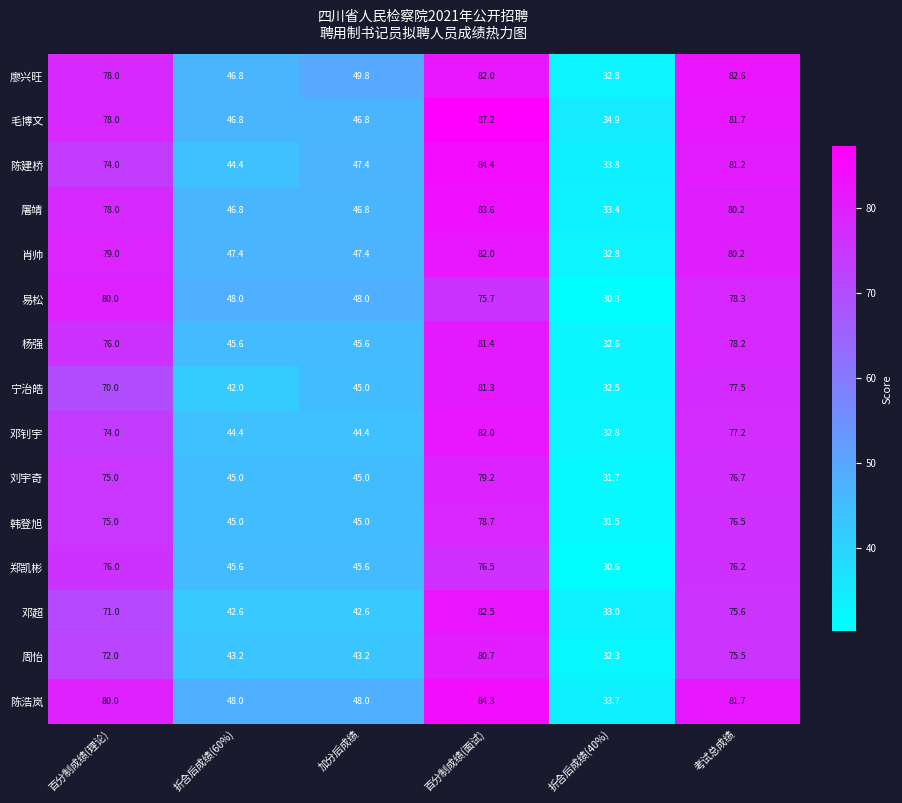

At which label is 邓超 closest to 57?

百分制成绩(理论)